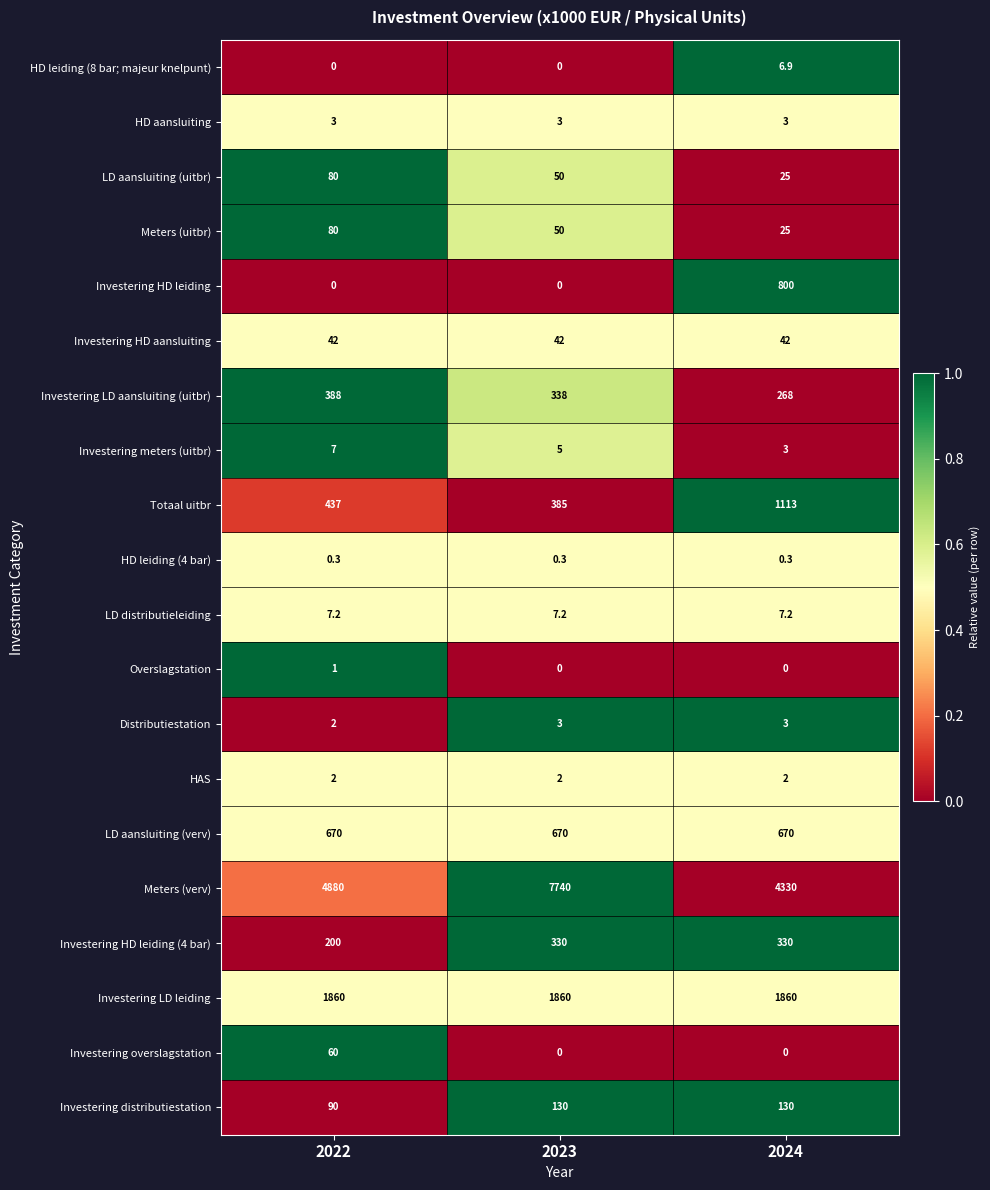

True or false: HAS has a value of 2.7 at 2024.

False